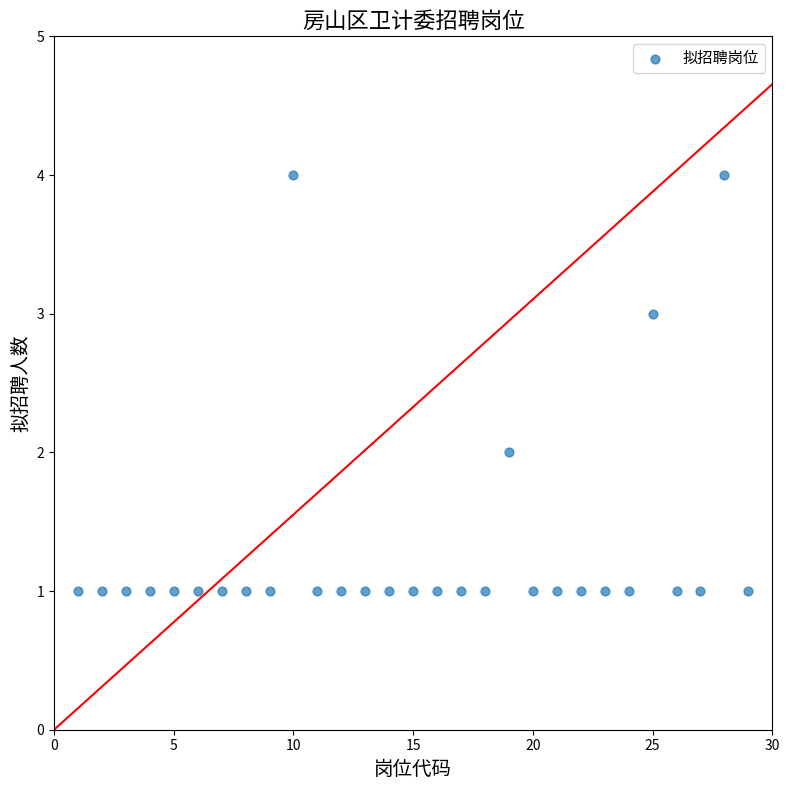

What is the range of Y values (max minus min)?

3